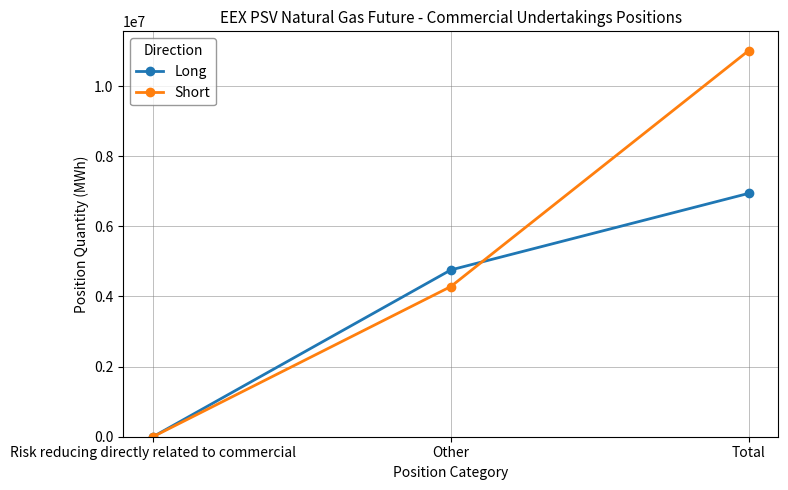

What position from the right is Total?

1